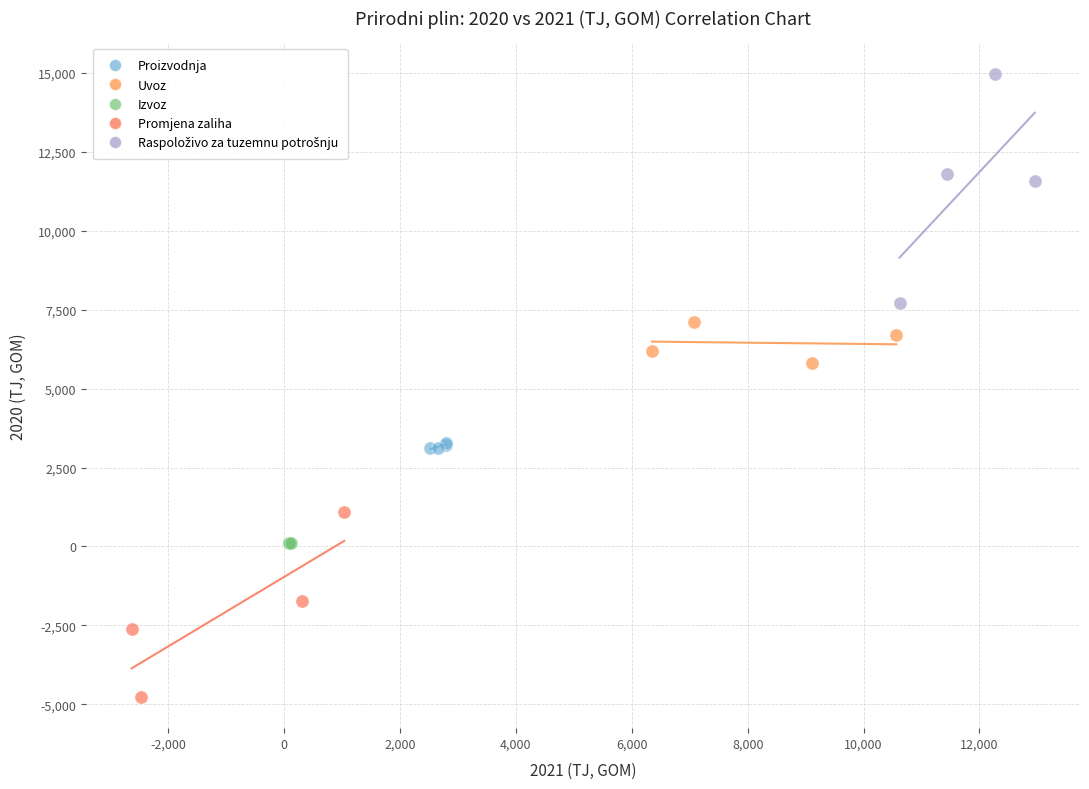

Which series contains the lowest Y value?

Promjena zaliha